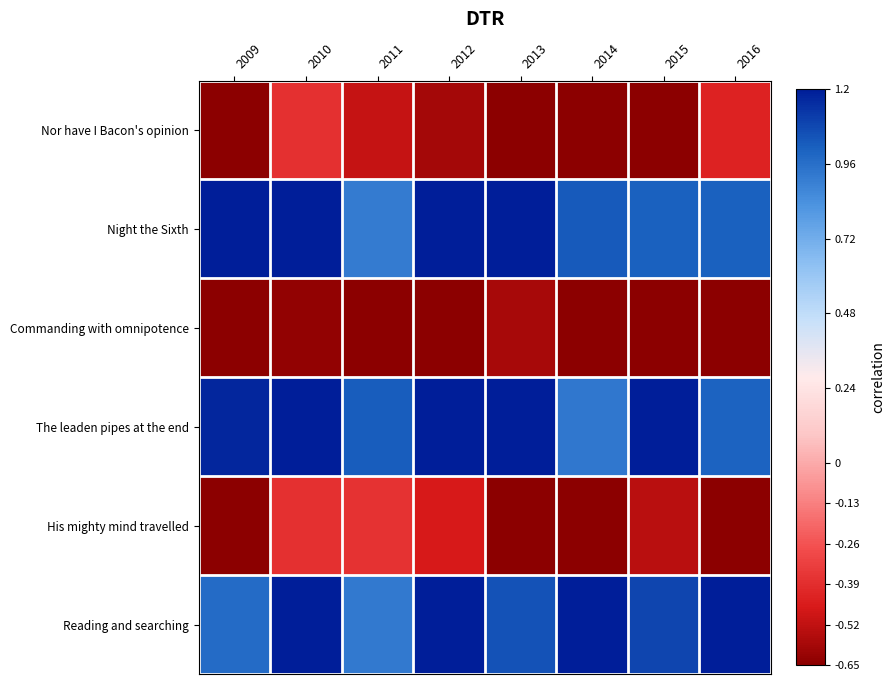

Reading left to right, what are all the values shown in this chart?

Nor have I Bacon's opinion: 2009=-0.7	2010=-0.4	2011=-0.5	2012=-0.6	2013=-0.7	2014=-0.7	2015=-0.7	2016=-0.4
Night the Sixth: 2009=1.2	2010=1.2	2011=0.9	2012=1.2	2013=1.2	2014=1.0	2015=1.0	2016=1.0
Commanding with omnipotence: 2009=-0.7	2010=-0.6	2011=-0.7	2012=-0.7	2013=-0.6	2014=-0.7	2015=-0.7	2016=-0.7
The leaden pipes at the end: 2009=1.2	2010=1.2	2011=1.0	2012=1.2	2013=1.2	2014=0.9	2015=1.2	2016=1.0
His mighty mind travelled: 2009=-0.7	2010=-0.4	2011=-0.4	2012=-0.5	2013=-0.7	2014=-0.7	2015=-0.5	2016=-0.7
Reading and searching: 2009=1.0	2010=1.2	2011=0.9	2012=1.2	2013=1.1	2014=1.2	2015=1.1	2016=1.2